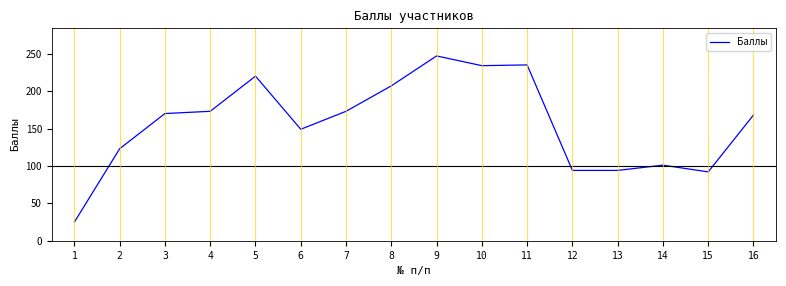

Read the value at 11.

235